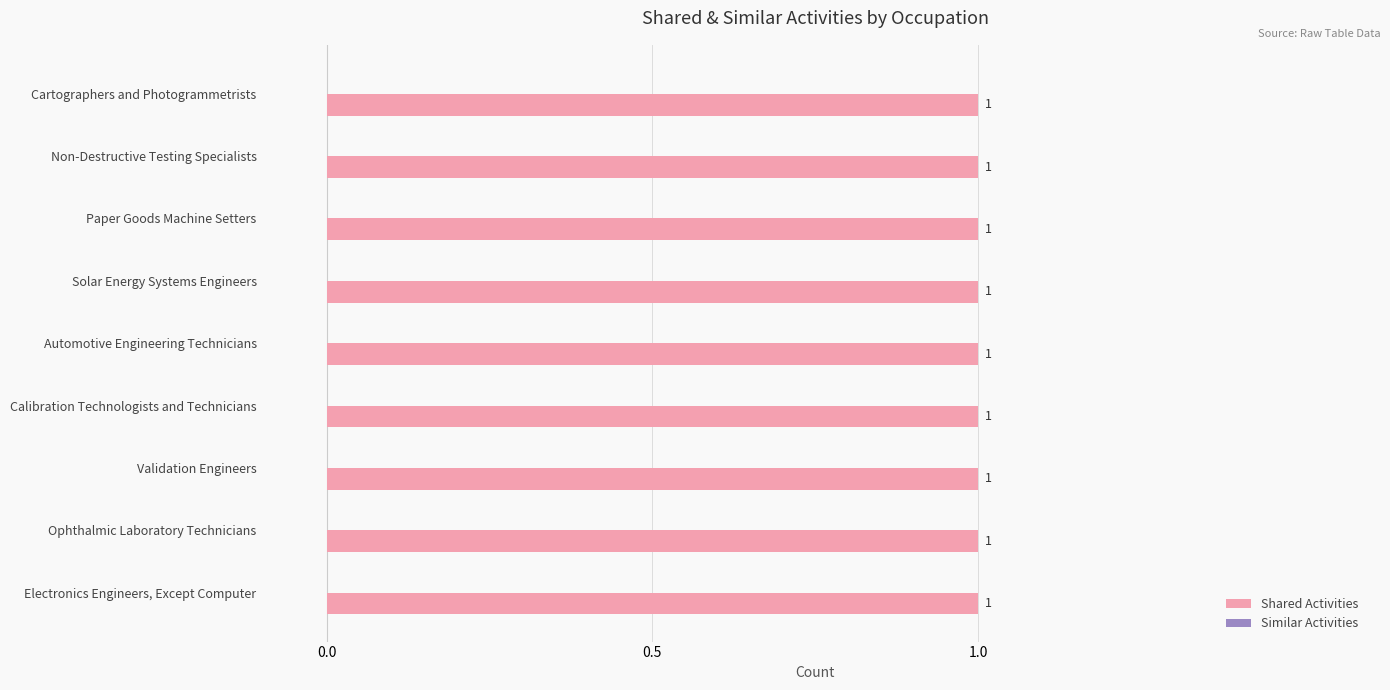

What are all the series names shown in the legend?

Shared Activities, Similar Activities